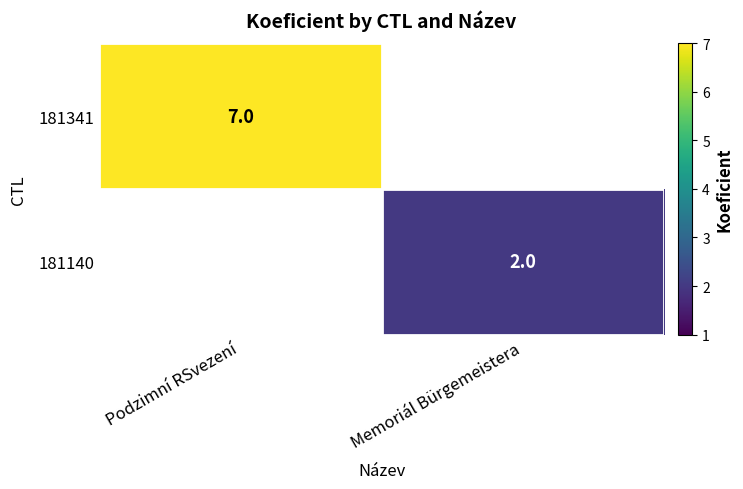

At which category does the chart reach its peak across all series?

Podzimní RSvezení